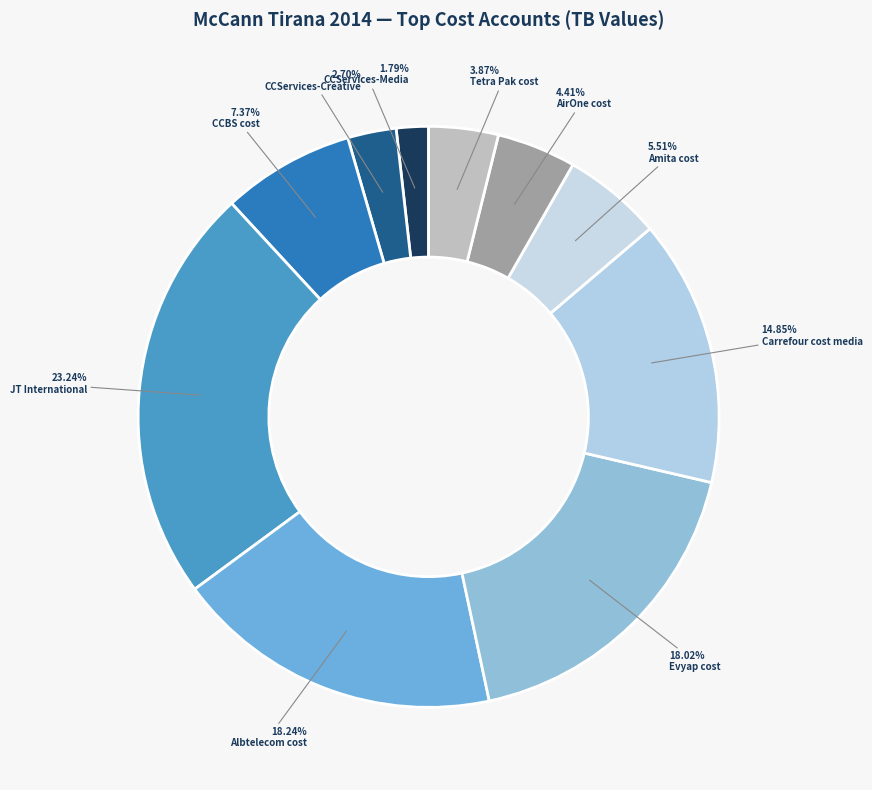

How many slices are in this pie chart?

10